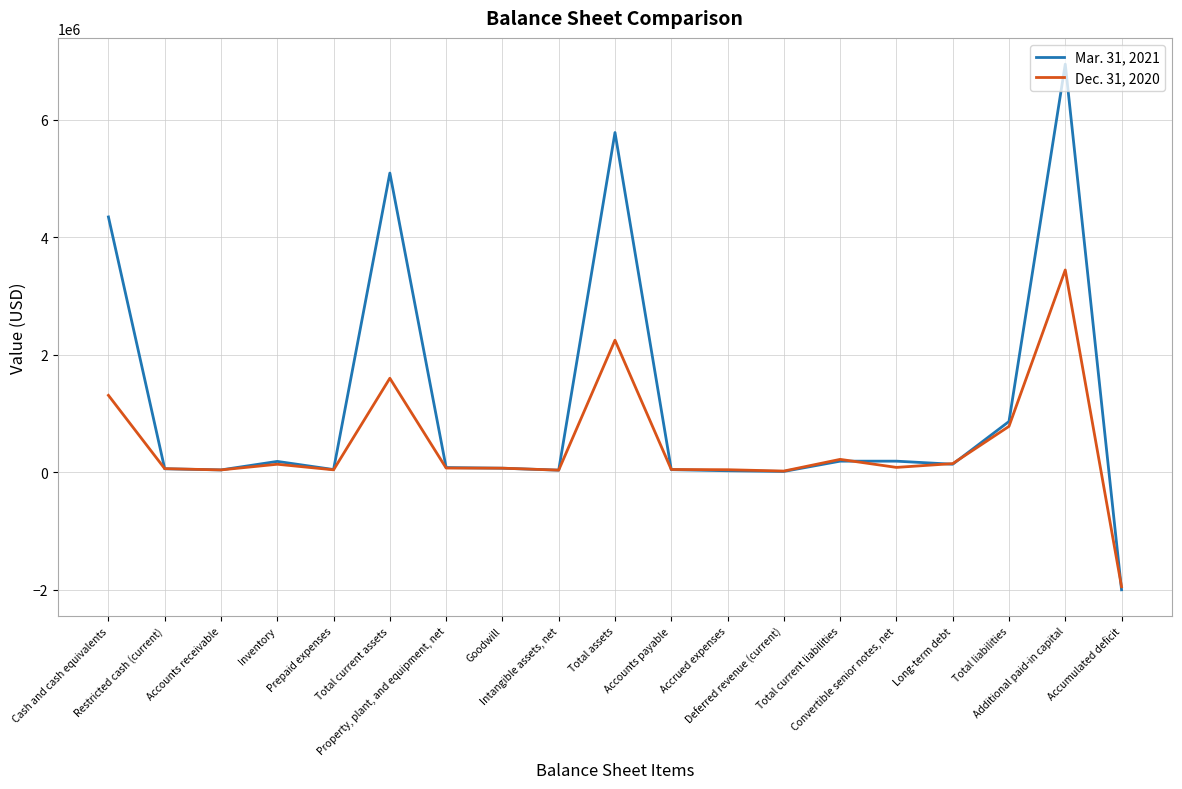

At which label does Mar. 31, 2021 reach its peak?

Additional paid-in capital